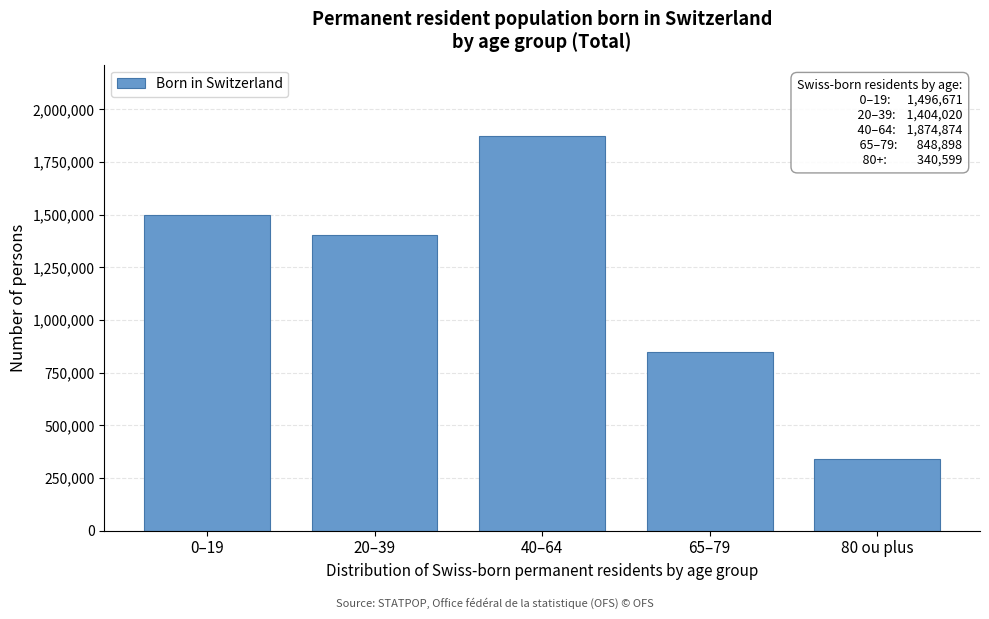

Reading right to left, what are all the values shown in this chart?

80 ou plus=340599	65–79=848898	40–64=1874874	20–39=1404020	0–19=1496671